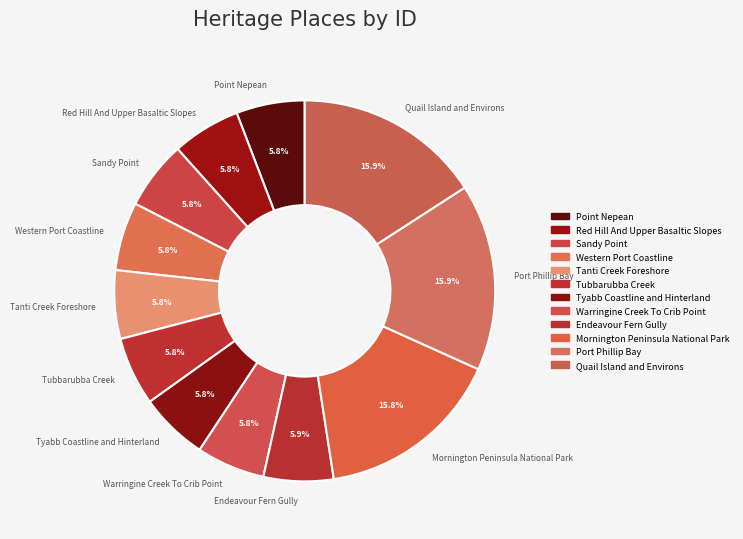

What is the ratio of the value at Red Hill And Upper Basaltic Slopes to the value at Point Nepean?

1.0